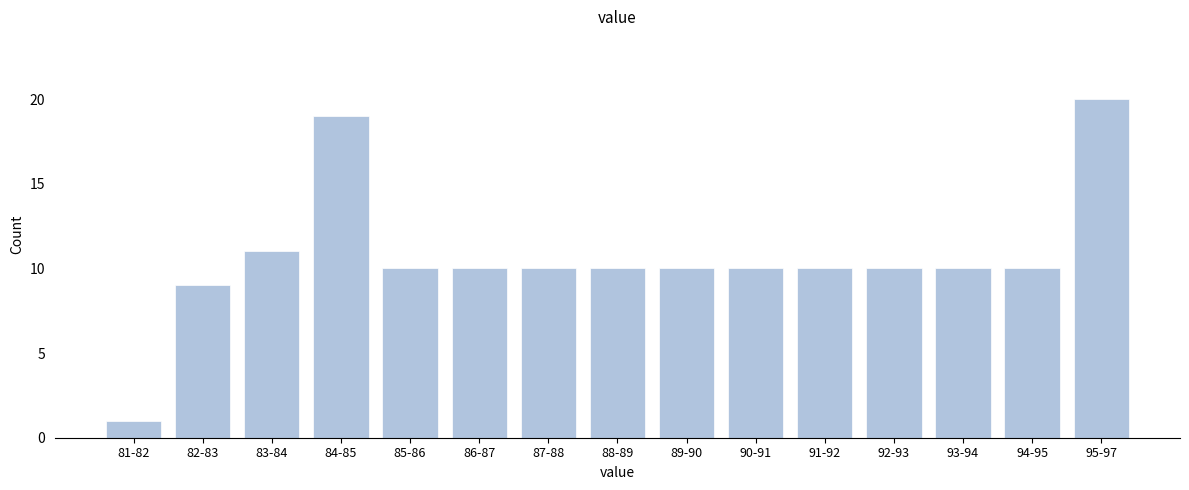

Reading left to right, what are all the values shown in this chart?

1	9	11	19	10	10	10	10	10	10	10	10	10	10	20